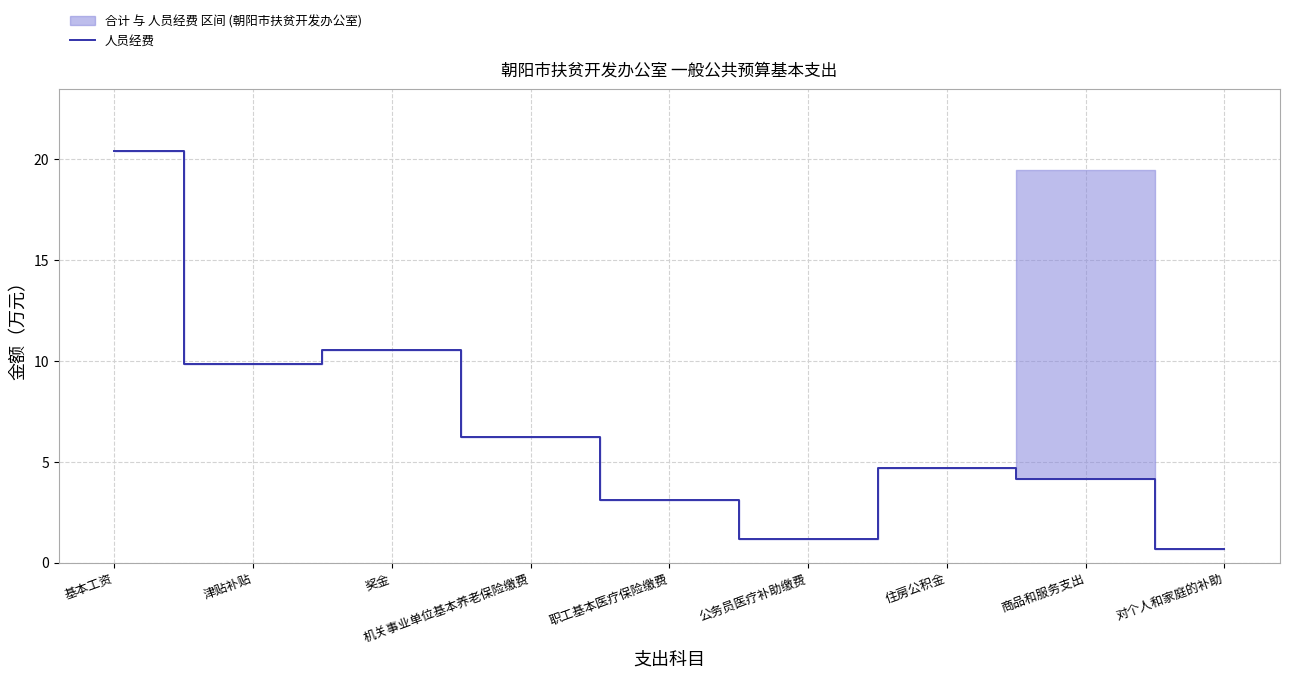

Where is the data nearest to the value 10?

津贴补贴